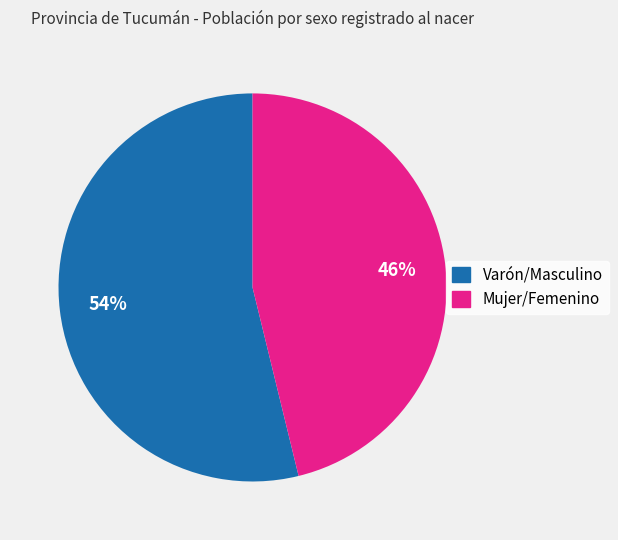

Count the number of slices in the pie.

2